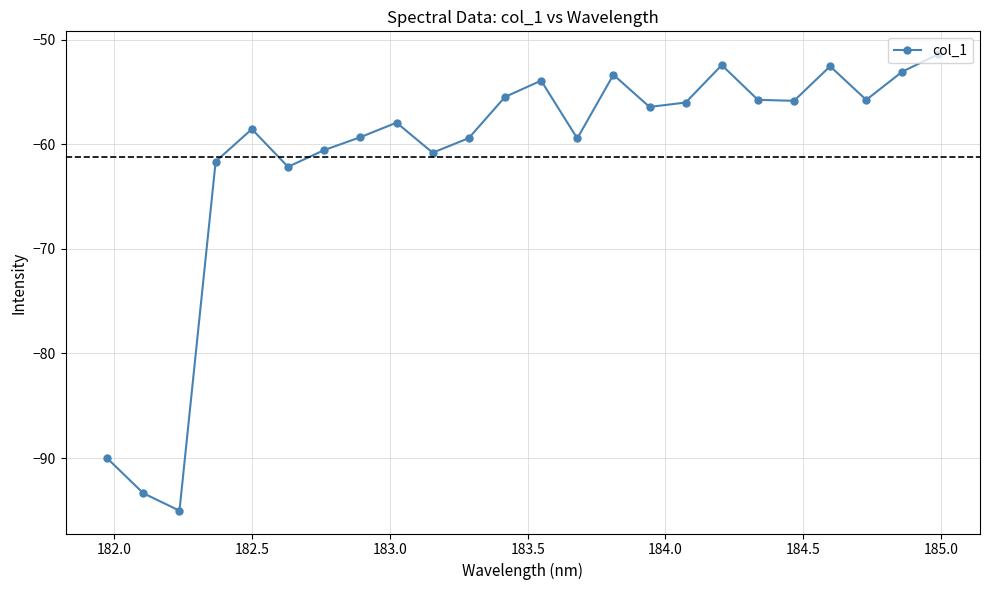

What is the maximum value shown in the chart?

-51.4